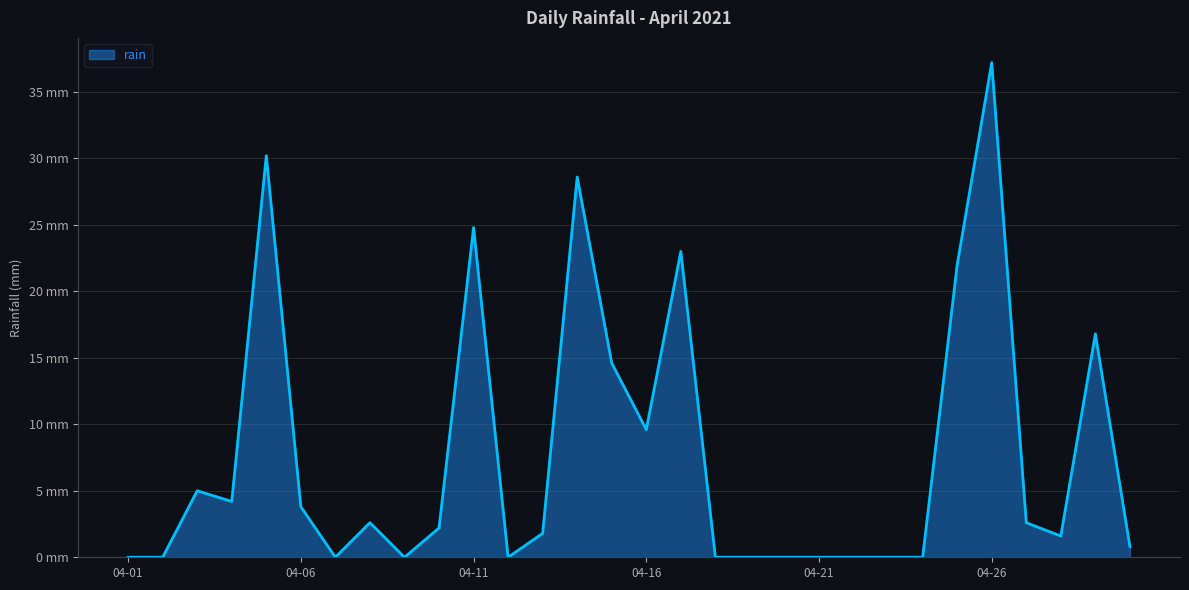

Is this an area chart (filled region under the line)?

Yes